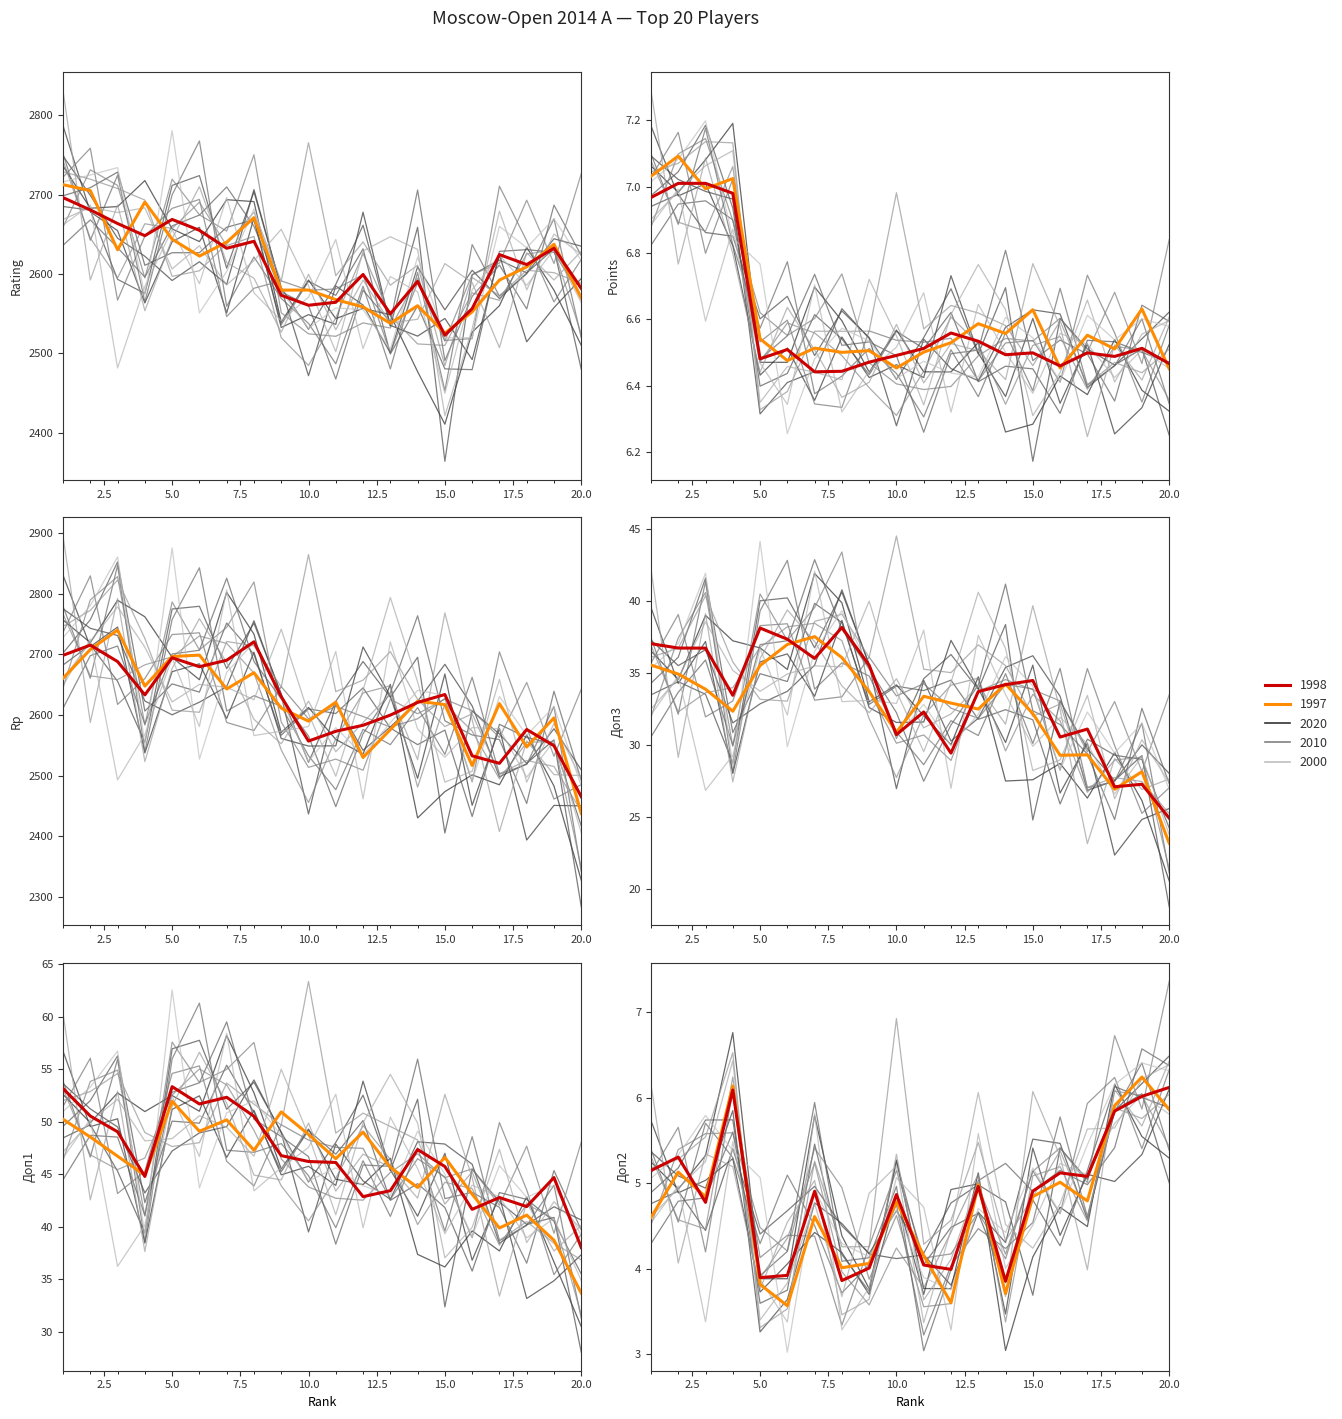

Rank the categories by Доп2 value from lowest to highest.

14, 8, 5, 6, 12, 9, 11, 3, 10, 7, 15, 13, 17, 16, 1, 2, 18, 19, 4, 20